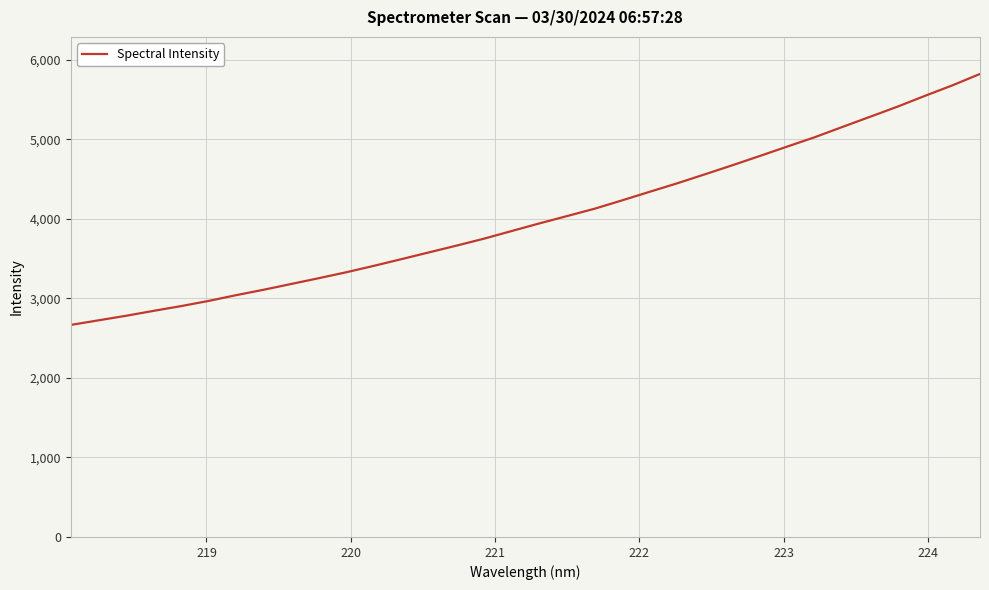

What is the difference between the maximum and minimum values?

3155.3